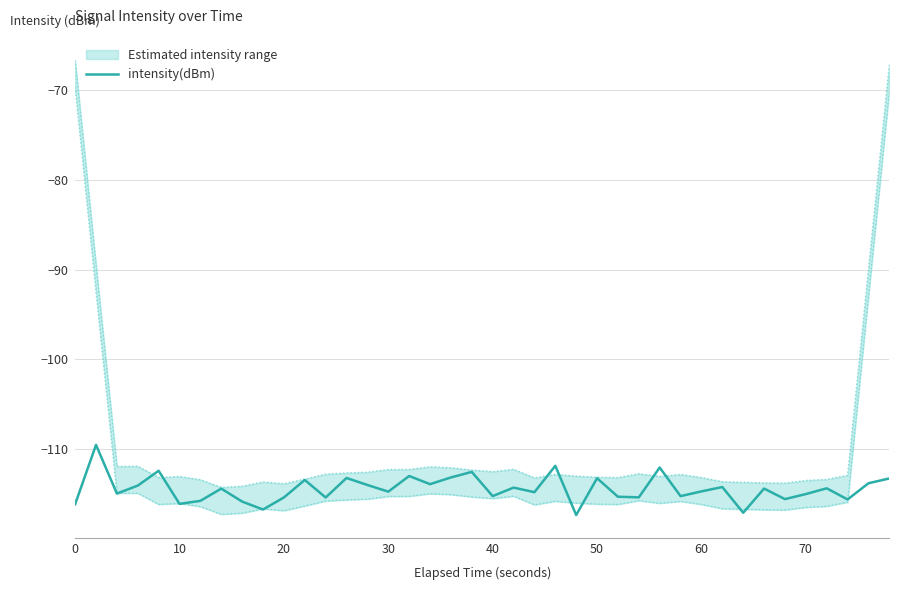

What is the value of the 38th point from the left?

-115.7